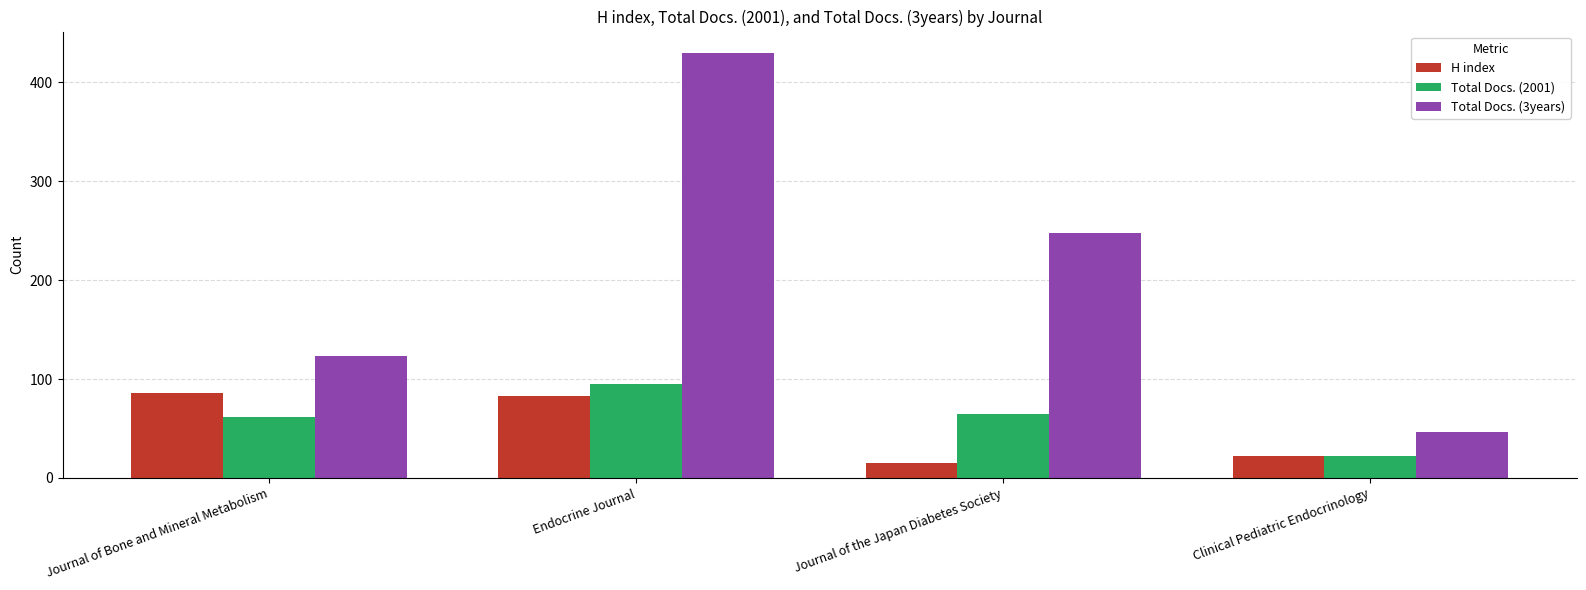

At which label does Total Docs. (3years) reach its peak?

Endocrine Journal